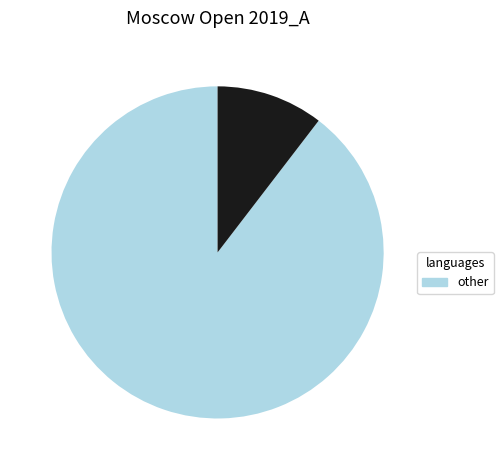

Does any single category account for the majority?

Yes